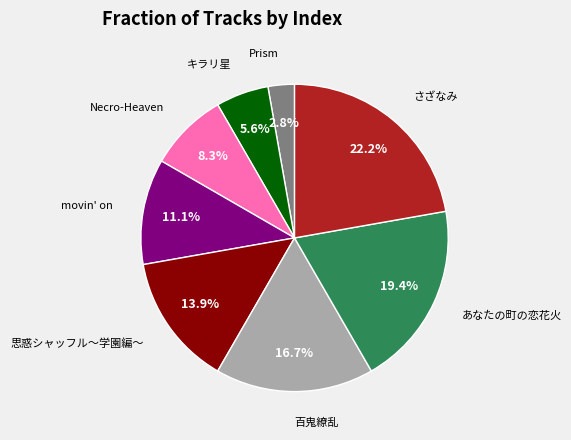

Does any single category account for the majority?

No